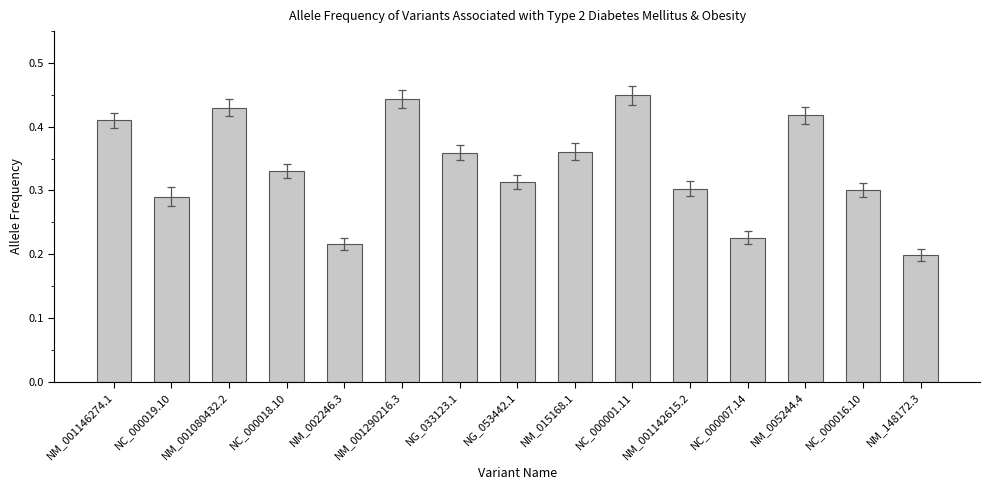

What position from the left is NC_000016.10?

14